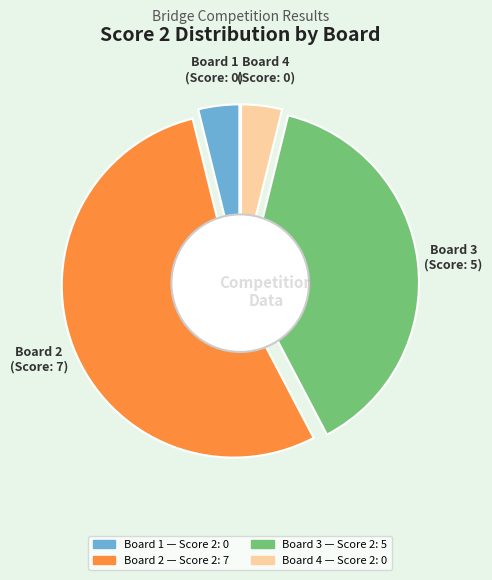

Count the number of slices in the pie.

4